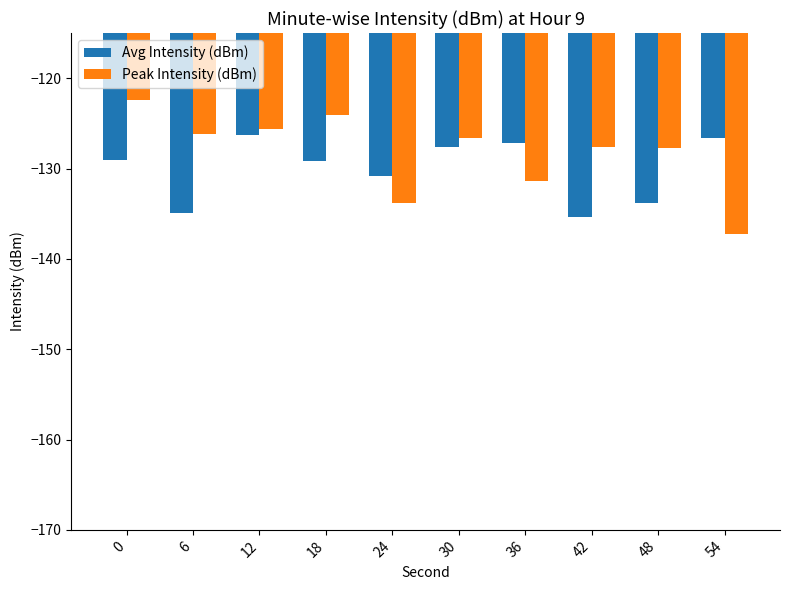

Rank the series by their average value, from highest to lowest.

Peak Intensity (dBm), Avg Intensity (dBm)